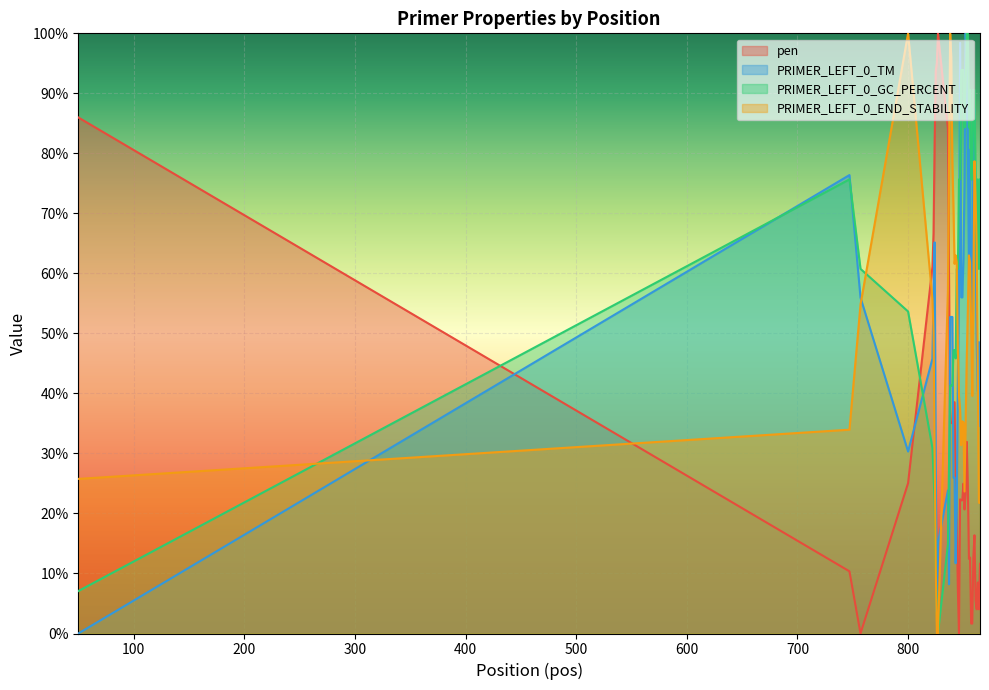

At how many categories does at least one series exceed 73?

30